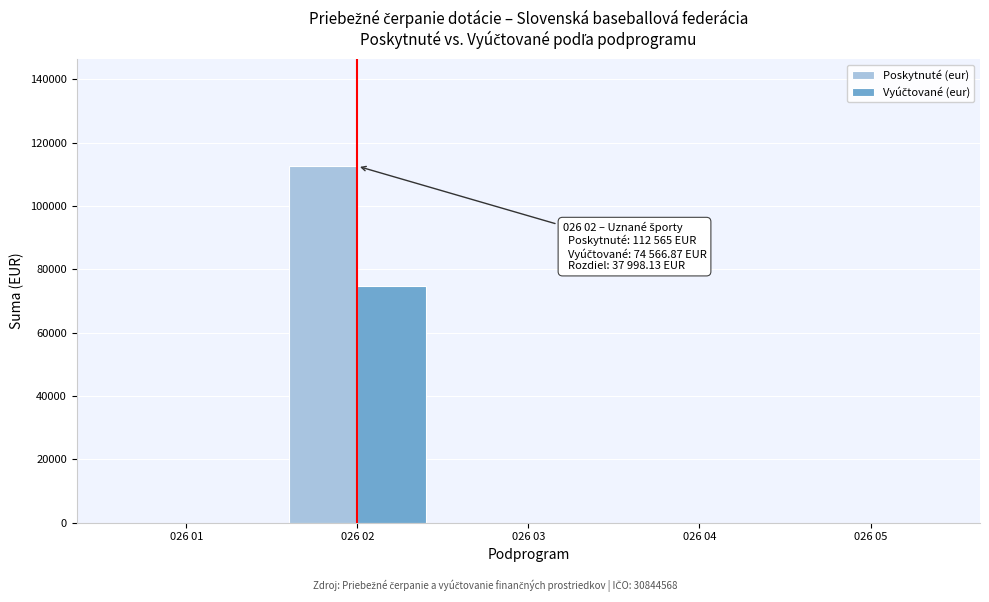

What is the maximum value for Poskytnuté (eur)?

112565.0